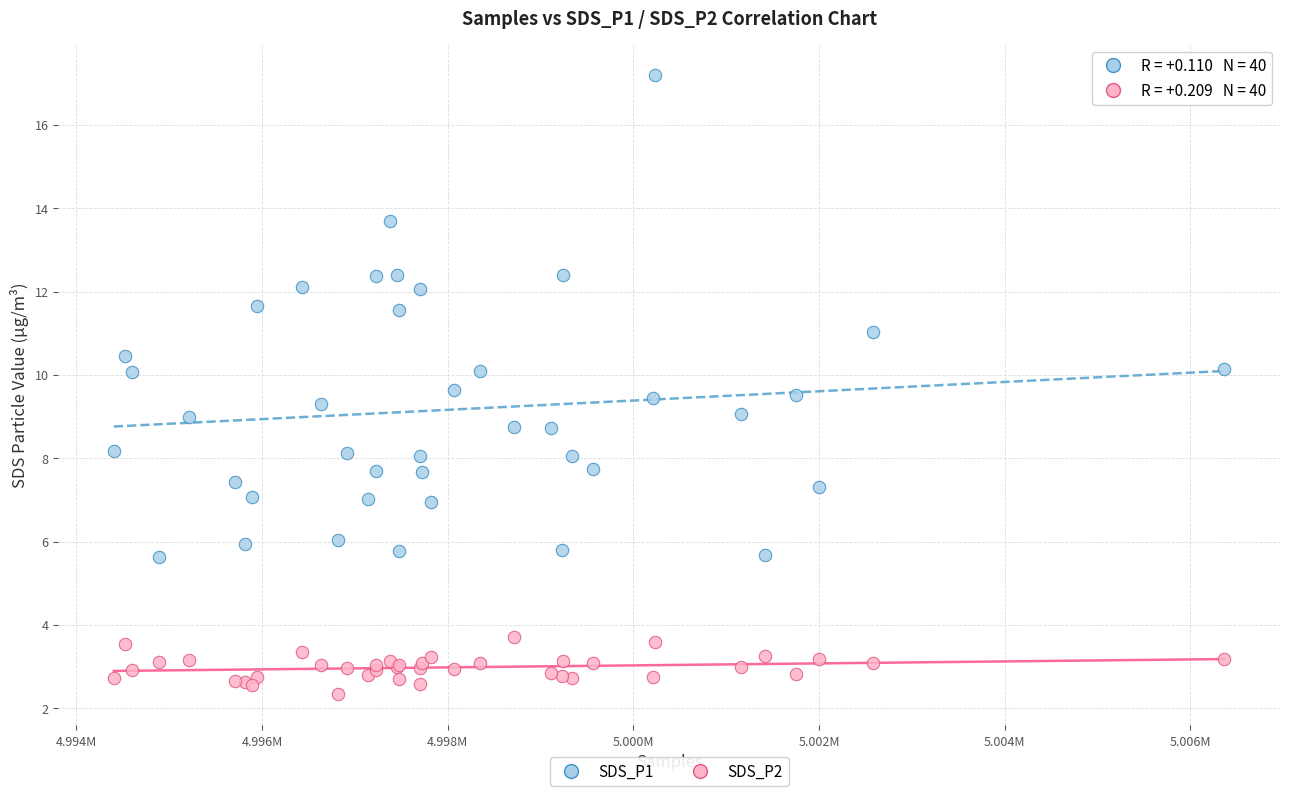

Which series contains the lowest Y value?

SDS_P2